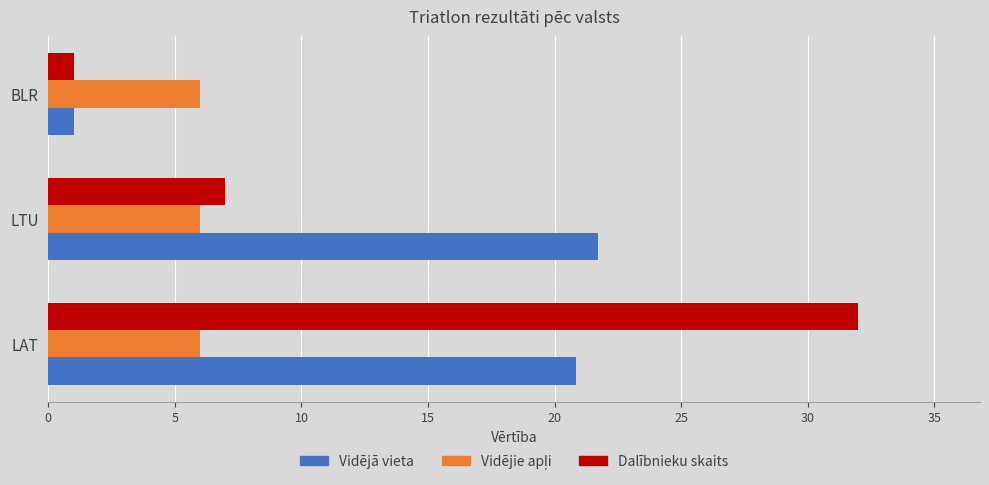

What is the average value of the Dalībnieku skaits series?

13.3